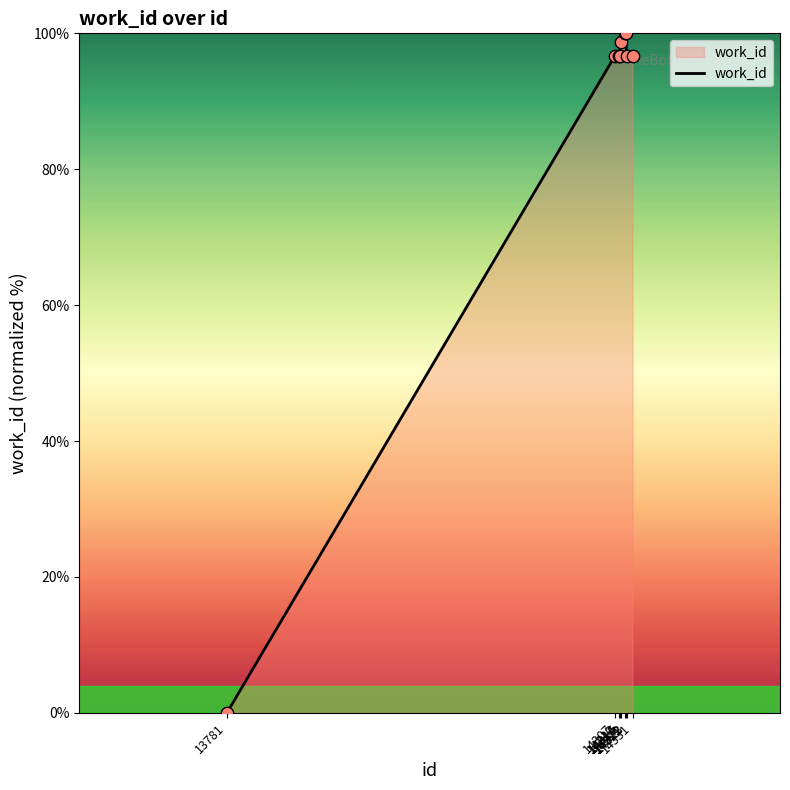

What is the ratio of the value at 14321 to the value at 14322?

1.0